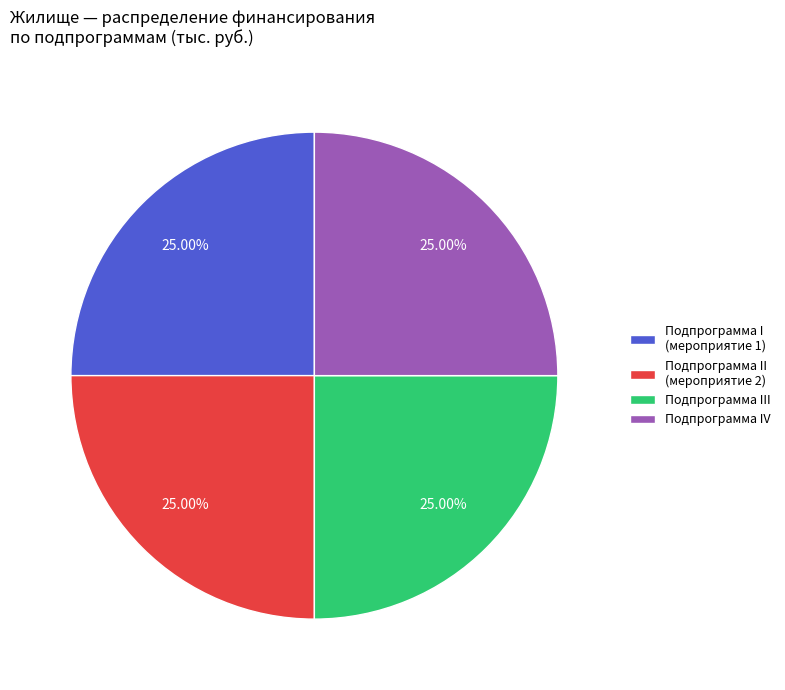

Is Подпрограмма III the majority of the pie?

No